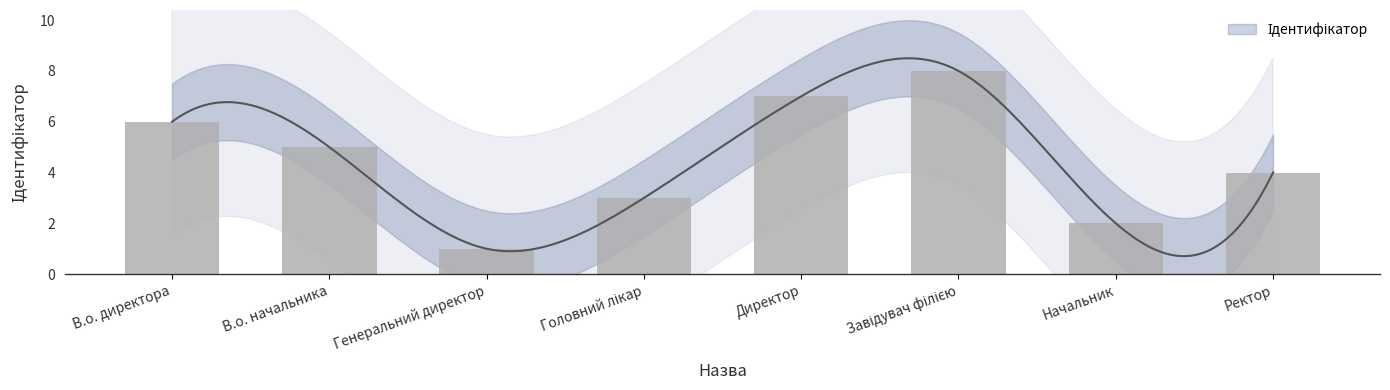

Is it true that the value at Ректор is 4?

True